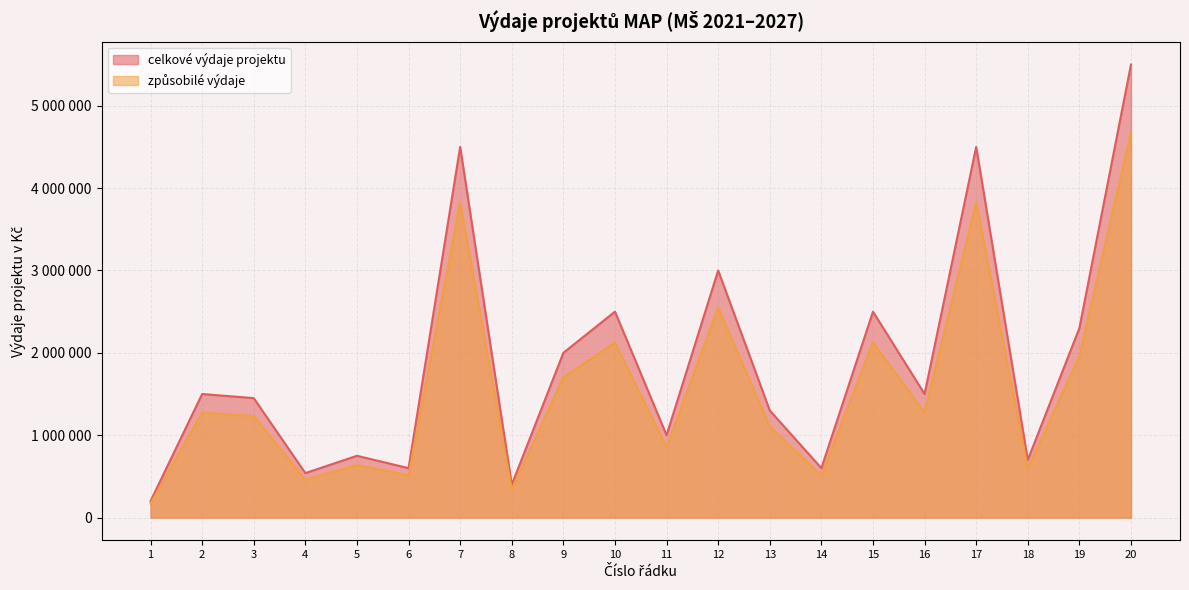

The value of způsobilé výdaje at 7 is 2106934. True or false?

False